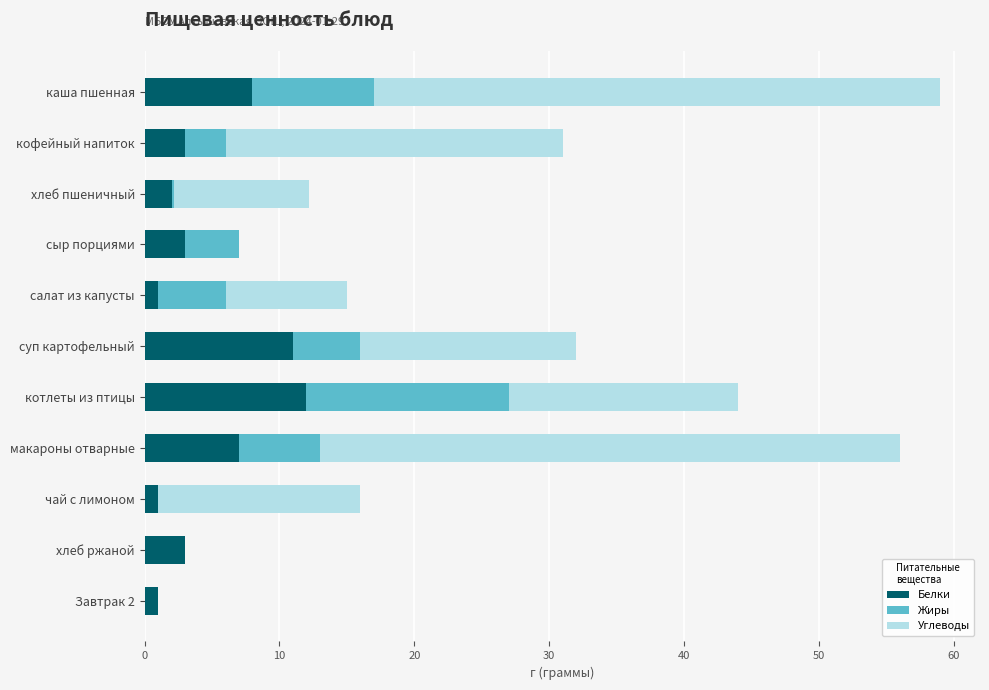

The value of Белки at сыр порциями is 3.0. True or false?

True